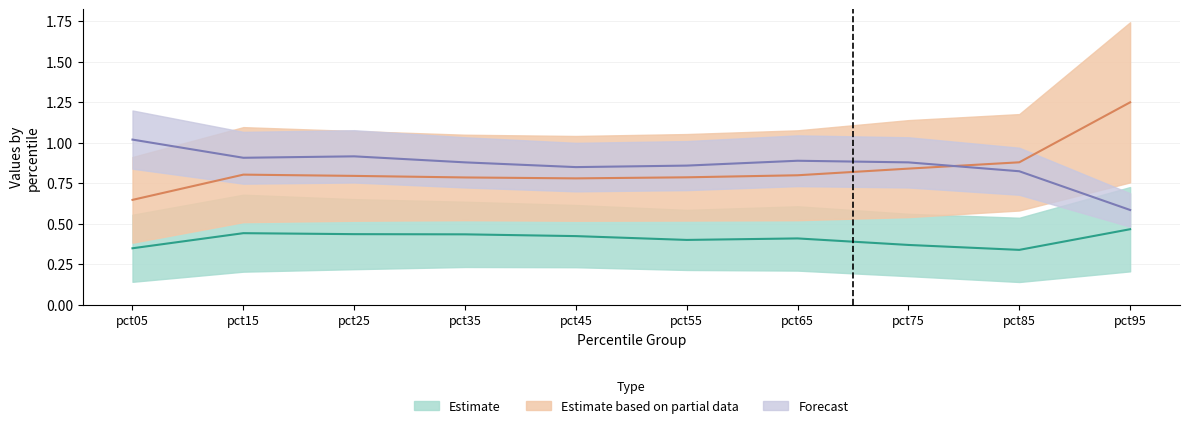

True or false: Jun and Jan intersect in this chart.

False